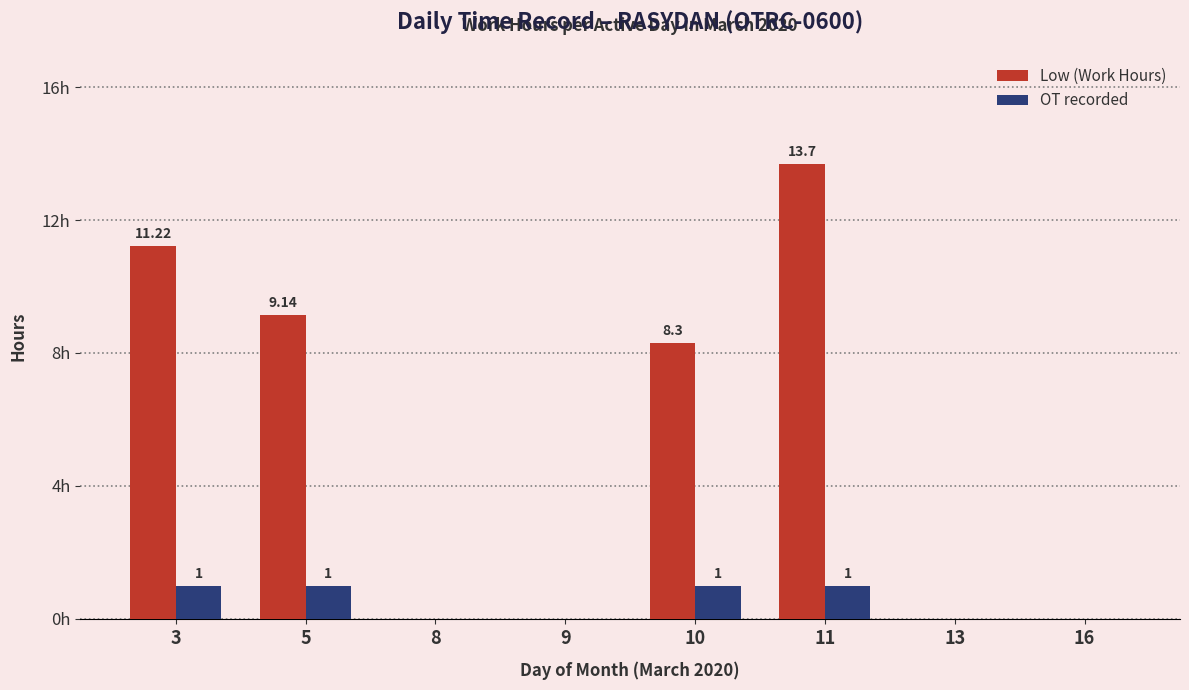

Between 3 and 11, which series saw the biggest shift?

Low (Work Hours)